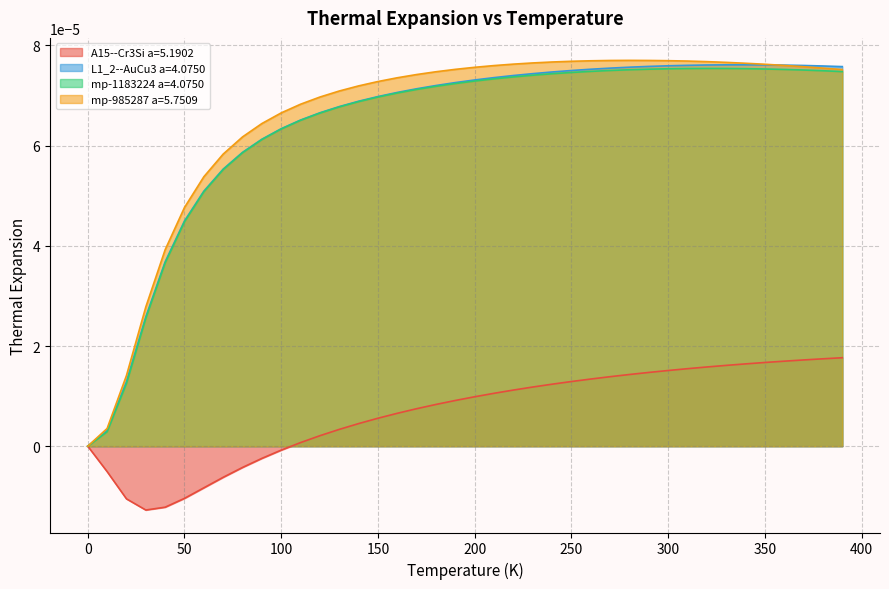

How many values in the A15--Cr3Si a=5.1902 series are below 0?

10